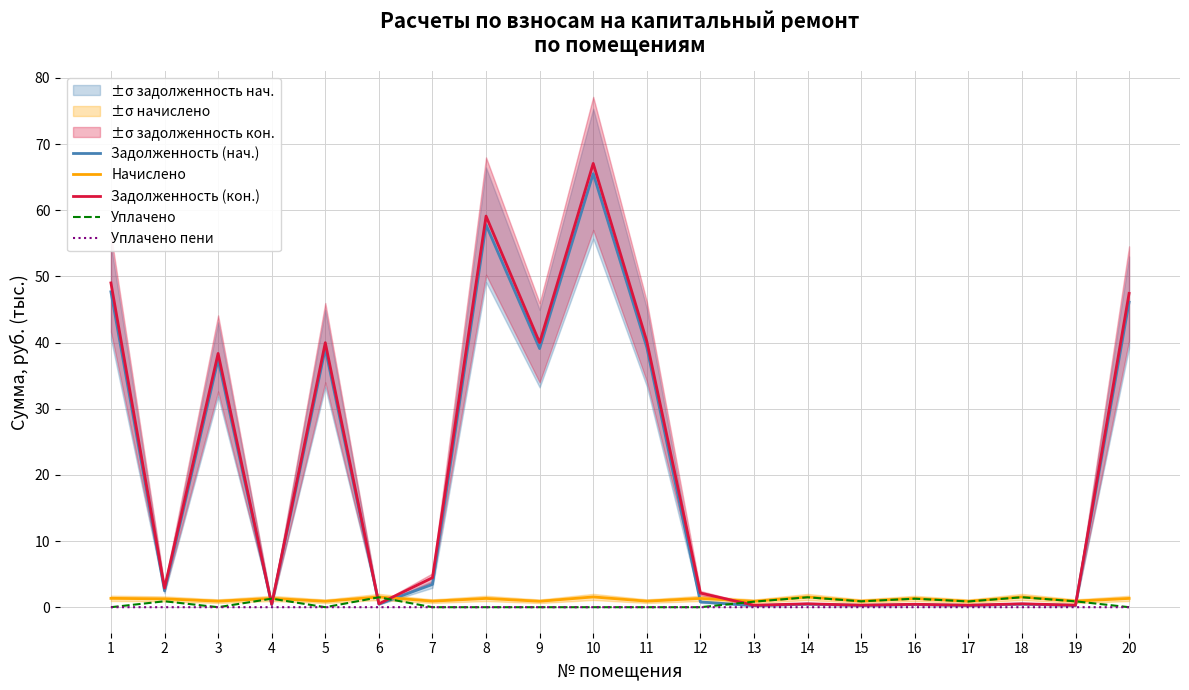

What is the value of the Задолженность (кон.) point at the 4th from the left?

0.4